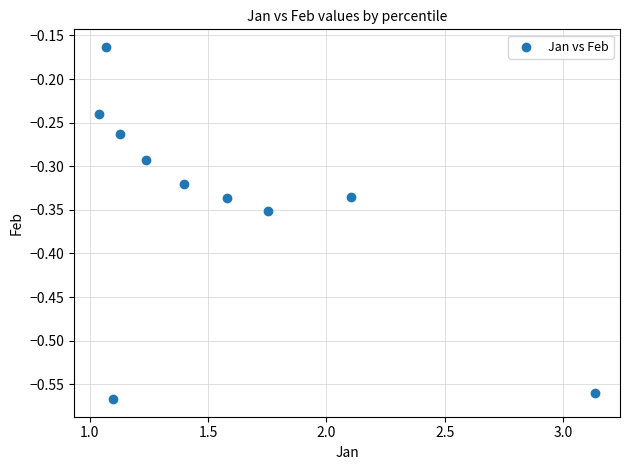

What is the range of Y values (max minus min)?

0.4